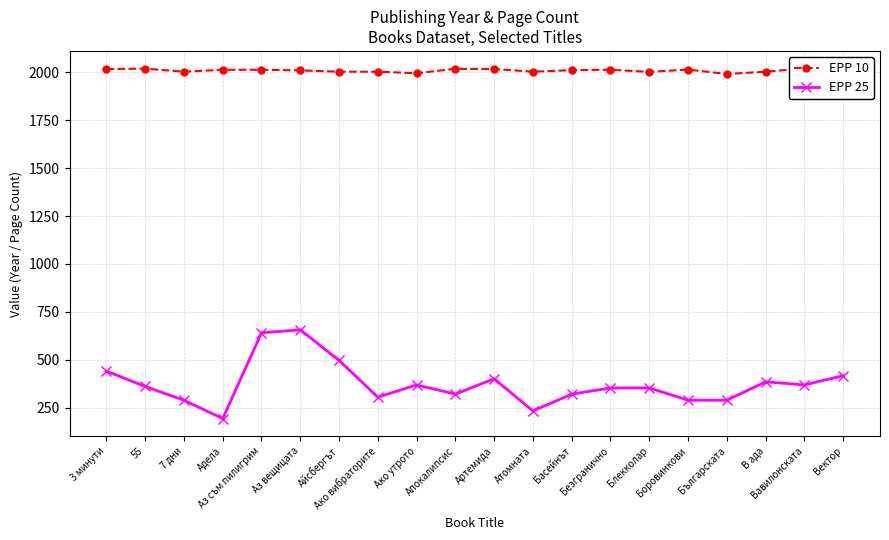

True or false: EPP 25 and EPP 10 intersect in this chart.

False